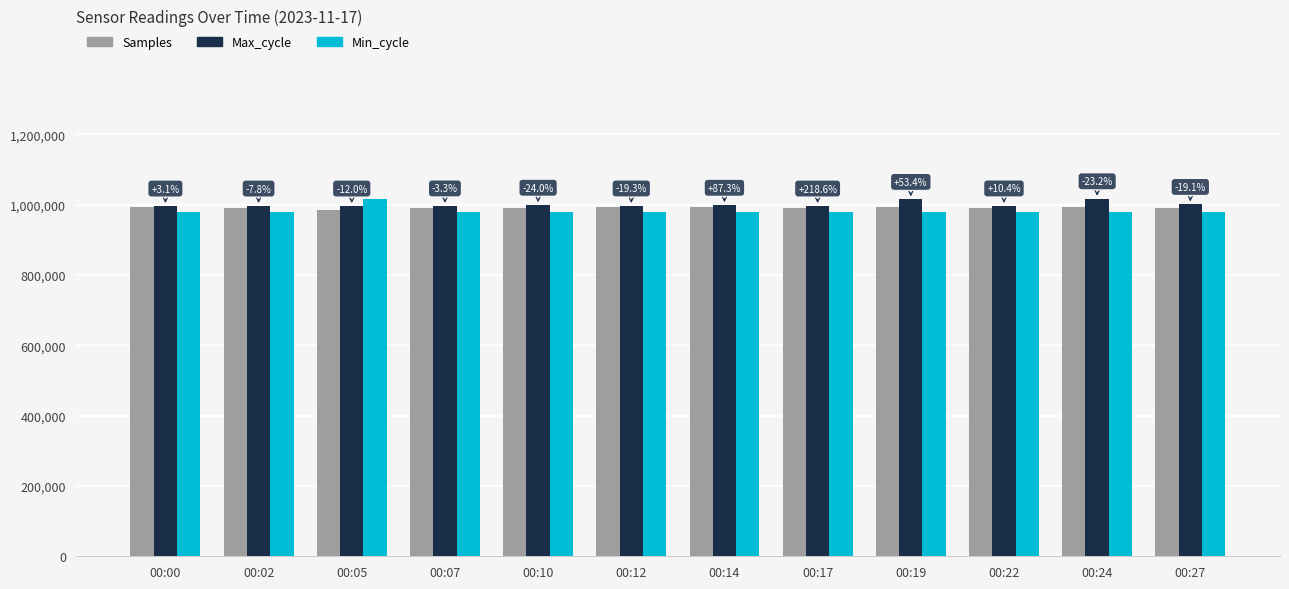

True or false: Max_cycle has a value of 1567871.2 at 00:27.

False